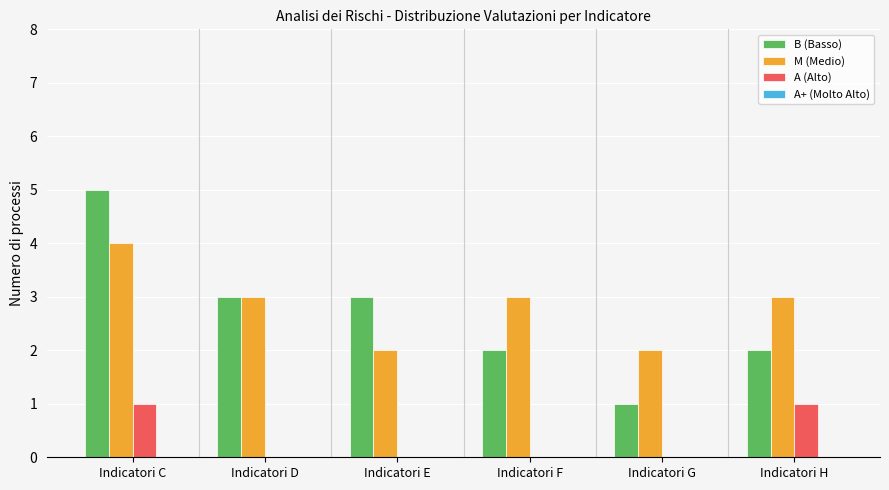

Is it true that M (Medio) equals 5 at Indicatori H?

False